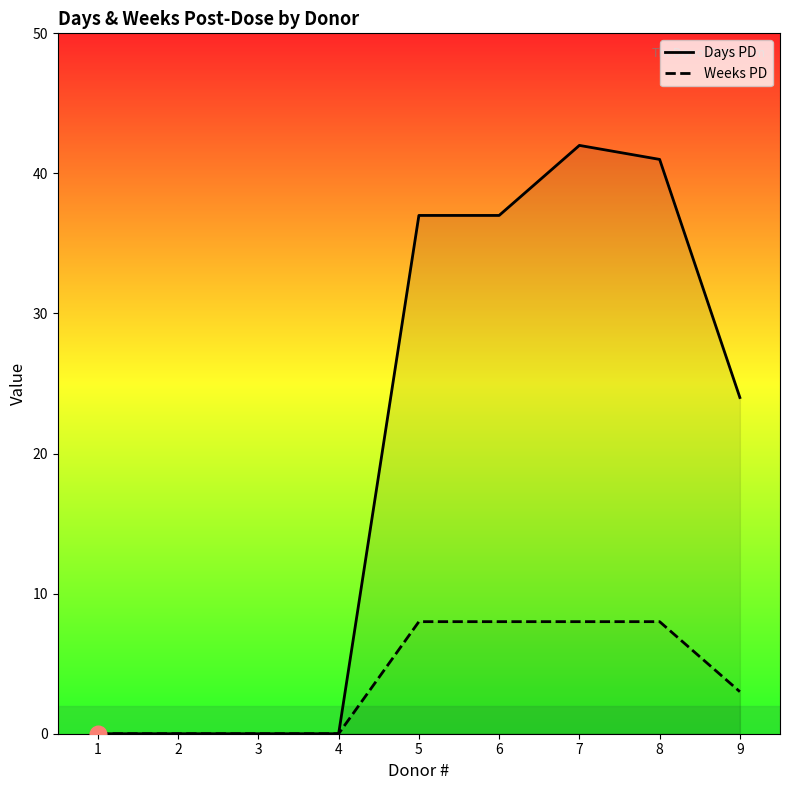

Does the chart display data point markers on the line(s)?

No